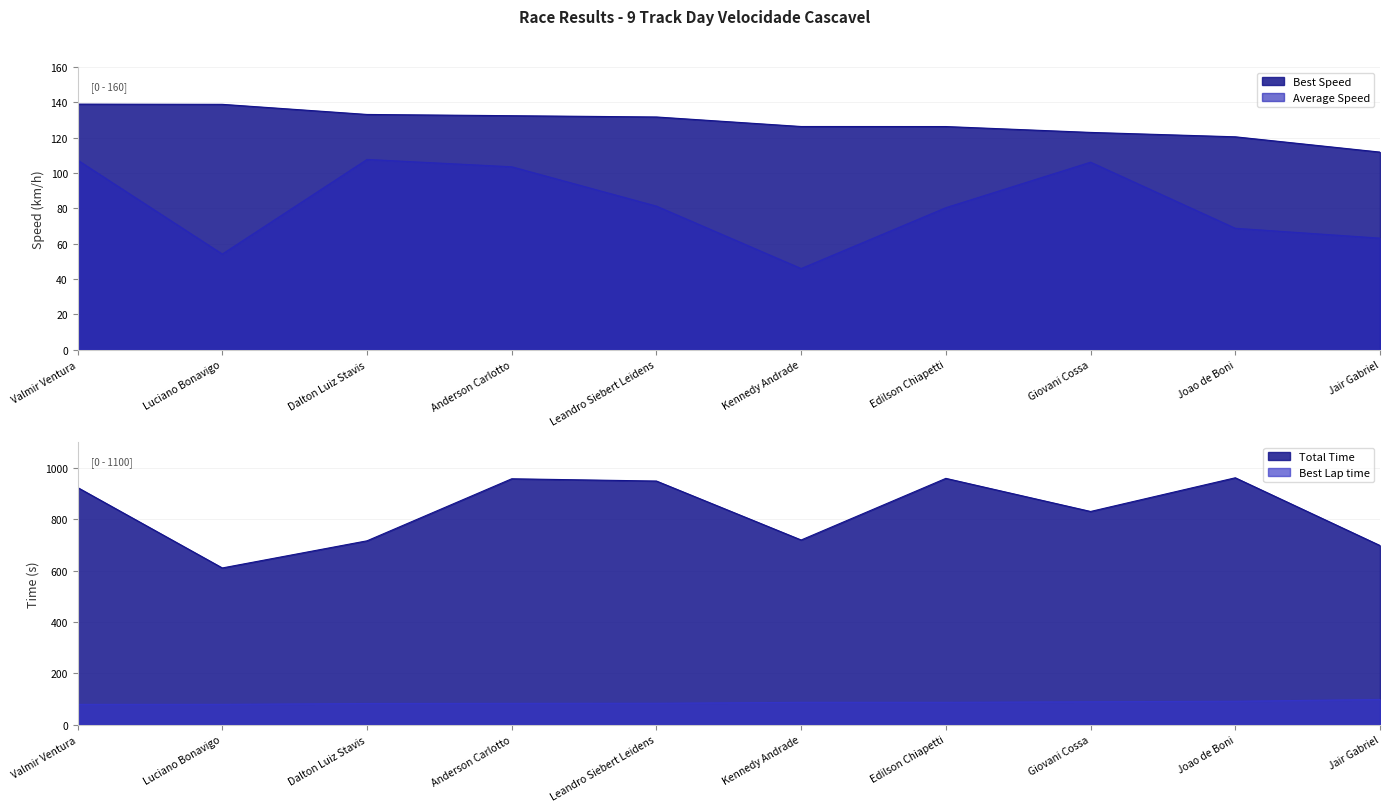

What is the minimum value for Best Lap time?

79.2